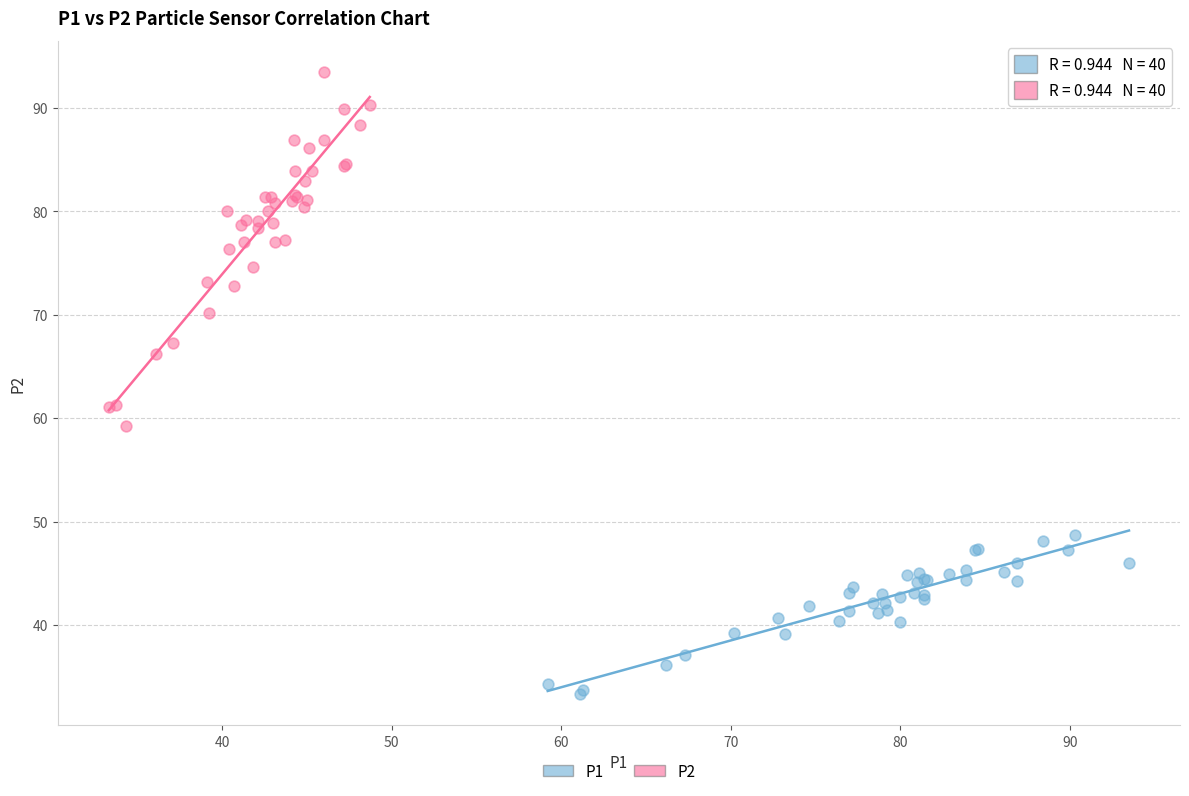

Which series reaches the maximum Y coordinate?

P2